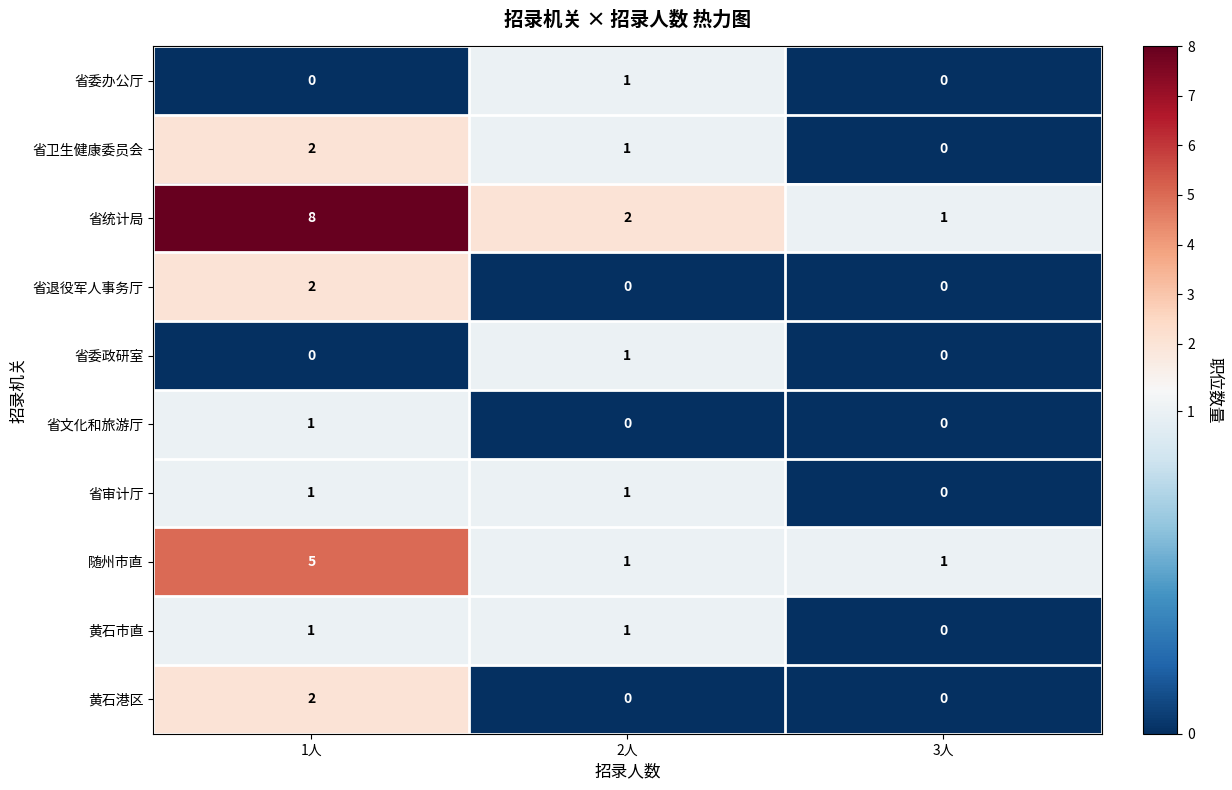

At which label does 省卫生健康委员会 reach its minimum?

3人